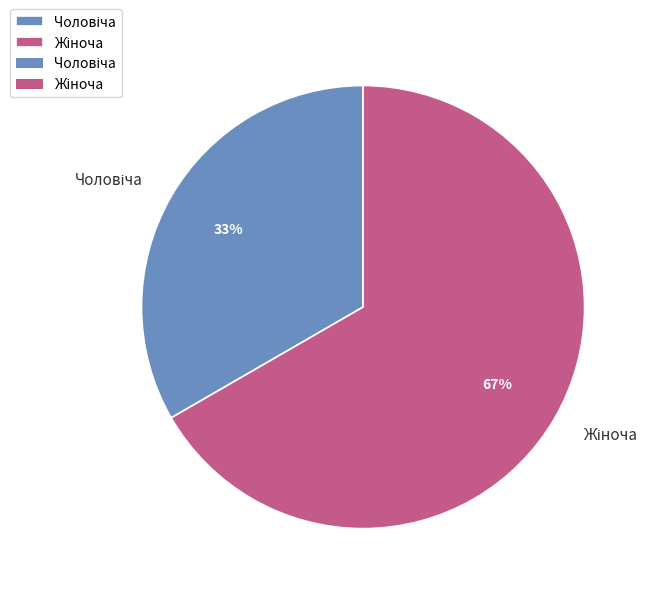

Is there a majority slice in this chart?

Yes